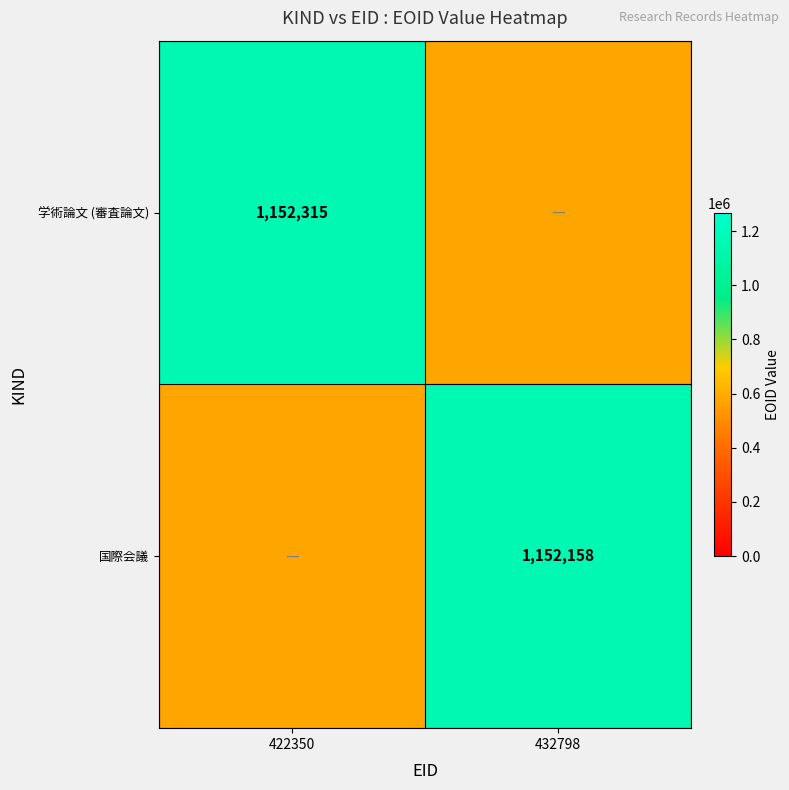

True or false: 学術論文 (審査論文) has a value of 1152315 at 422350.

True